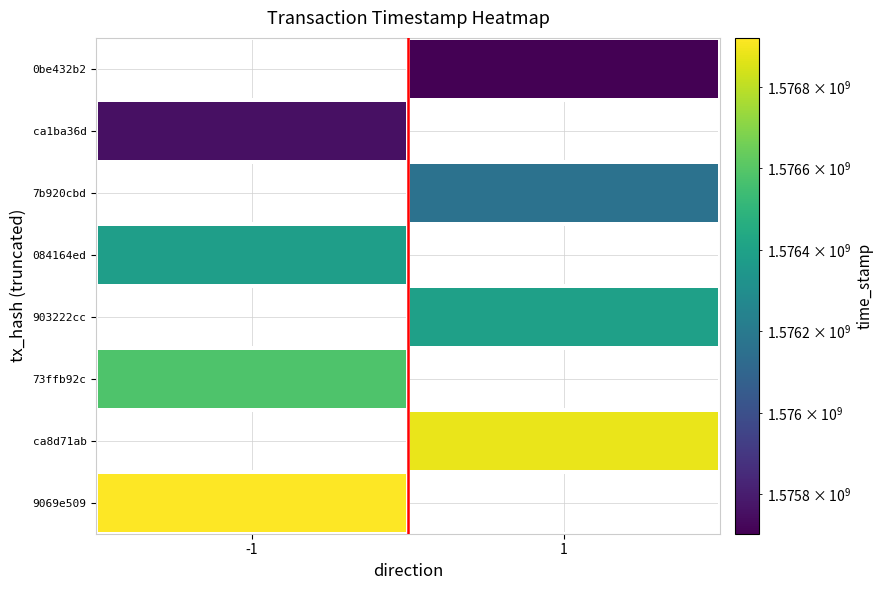

At how many categories does at least one series exceed 1575797980?

2